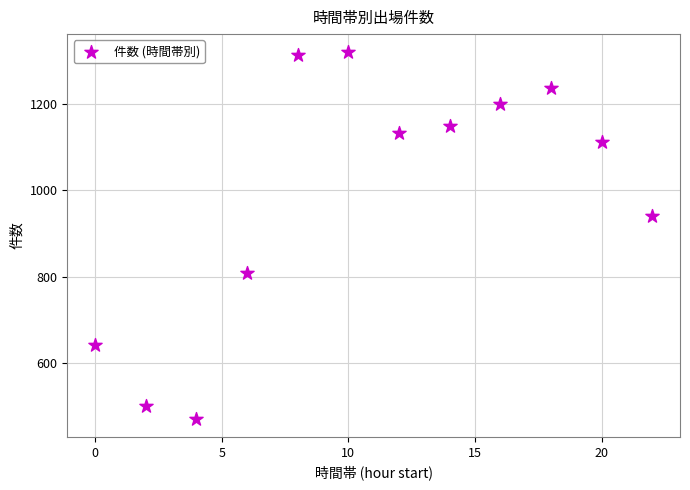

What Y value in the scatter plot is closest to 895?

941